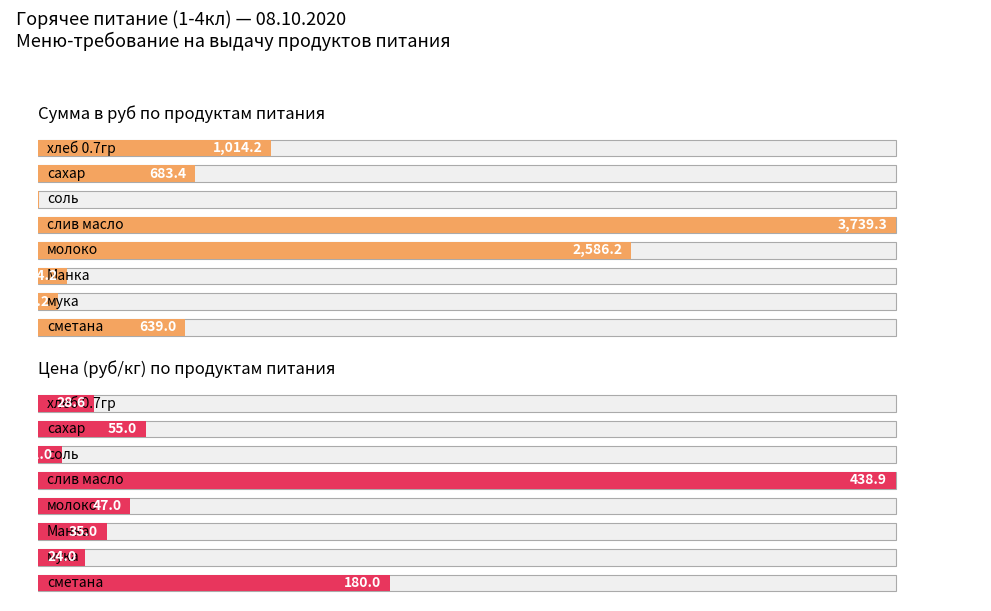

What is the ratio of the value at 2 to the value at 4?

0.3